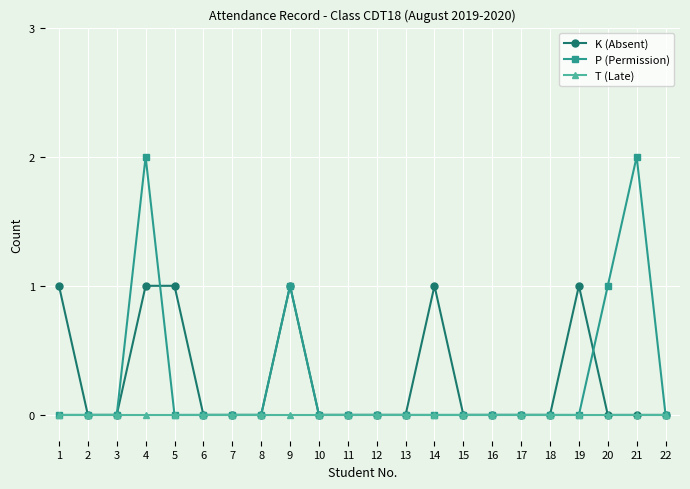

How many K (Absent) values are between 0 and 1?

22